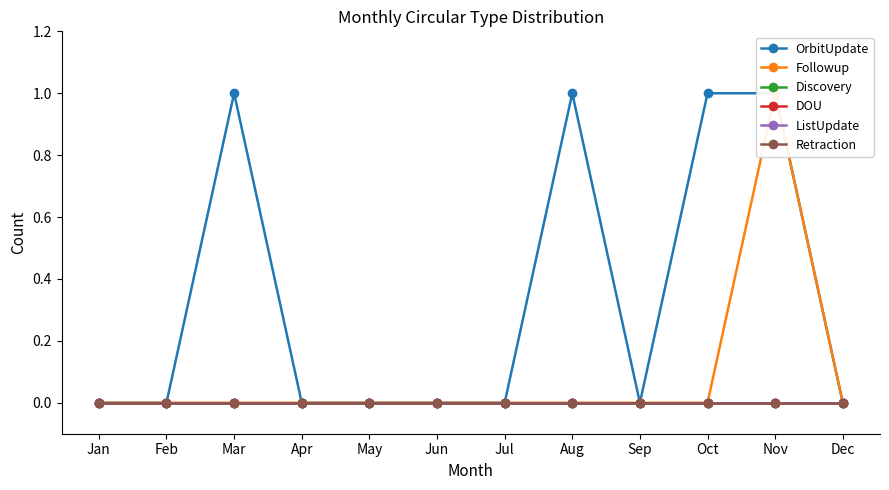

How many lines are shown in the chart?

6